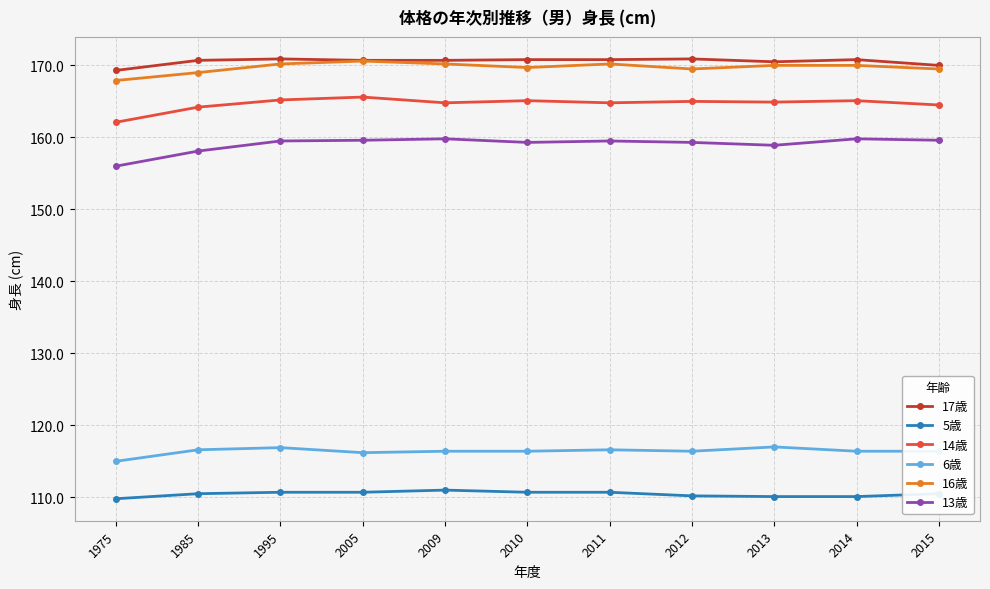

What are all the series names shown in the legend?

17歳, 5歳, 14歳, 6歳, 16歳, 13歳